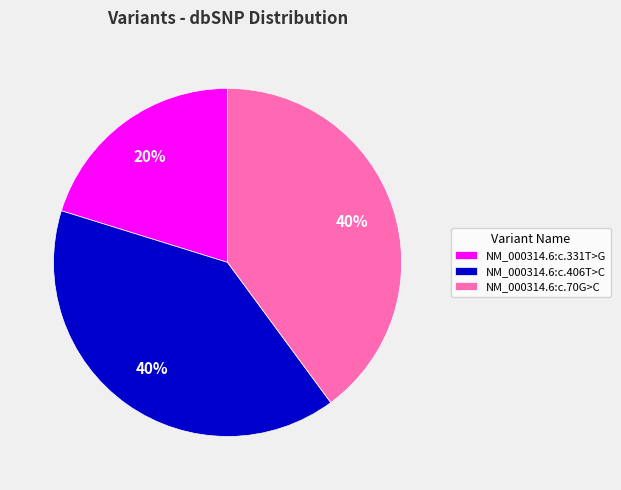

To the nearest percent, what is the difference between the NM_000314.6:c.331T>G and NM_000314.6:c.406T>C slice percentages?

20%